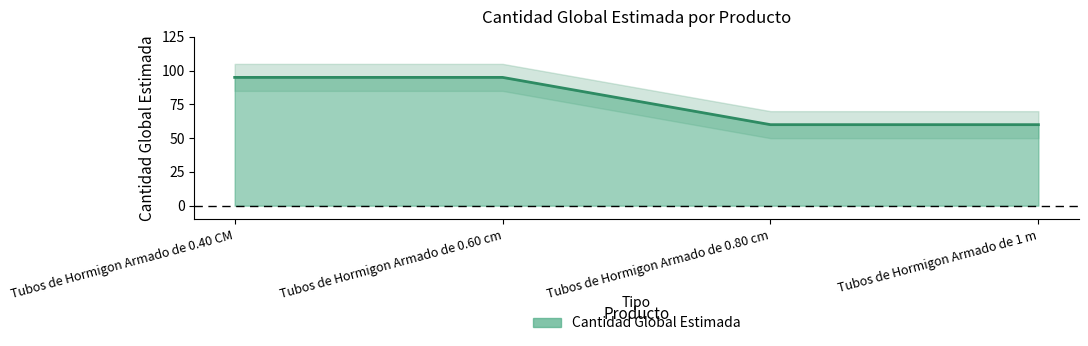

The chart shows a value of 60 at Tubos de Hormigon Armado de 0.80 cm. True or false?

True